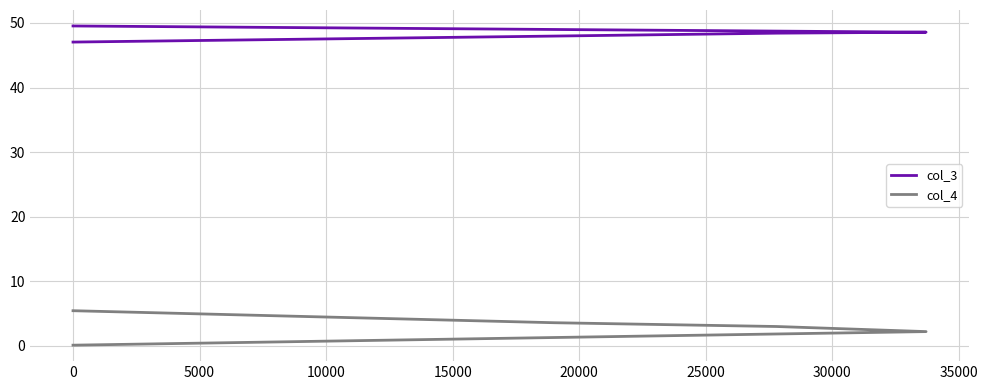

How many values in the col_3 series are below 48?

2